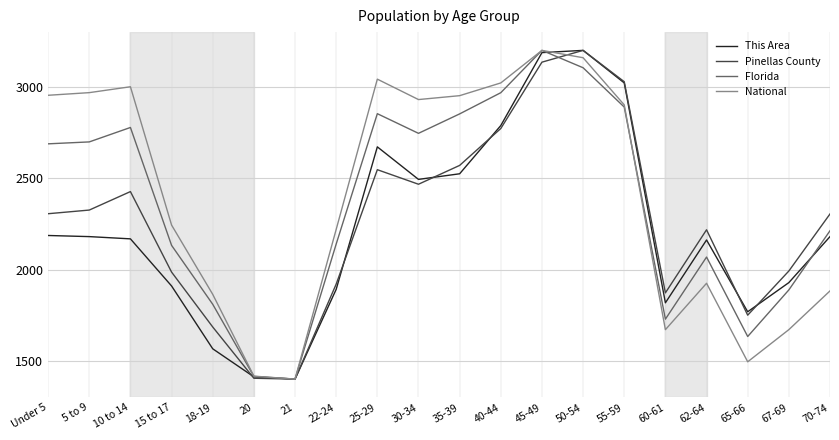

Between 22-24 and 55-59, which series saw the biggest shift?

This Area